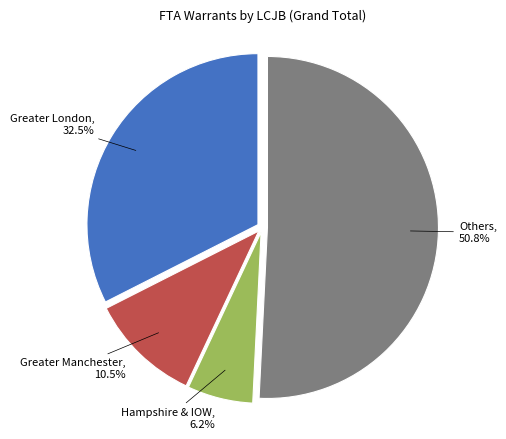

Is there any slice that represents more than half of the pie?

Yes